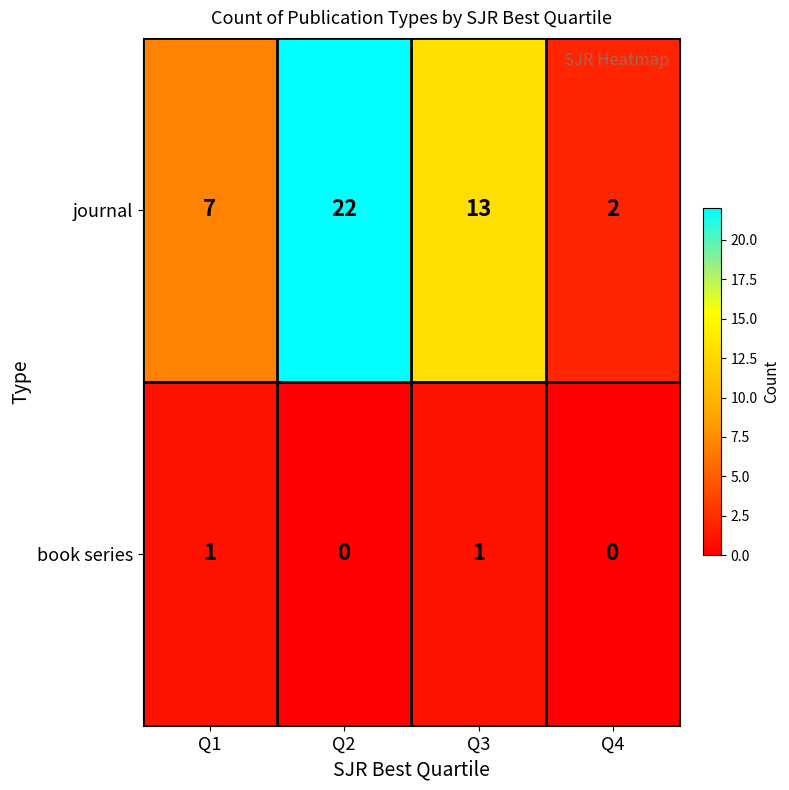

At which label is journal closest to 12?

Q3